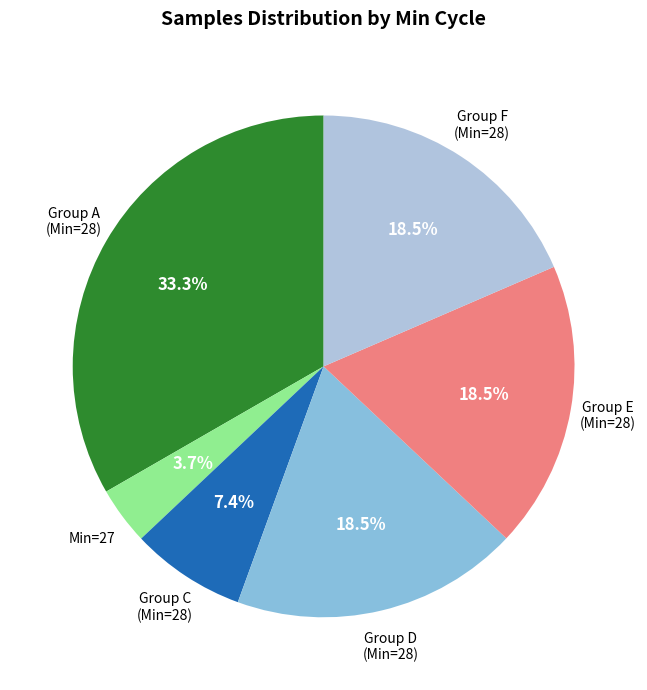

Does any single category account for the majority?

No